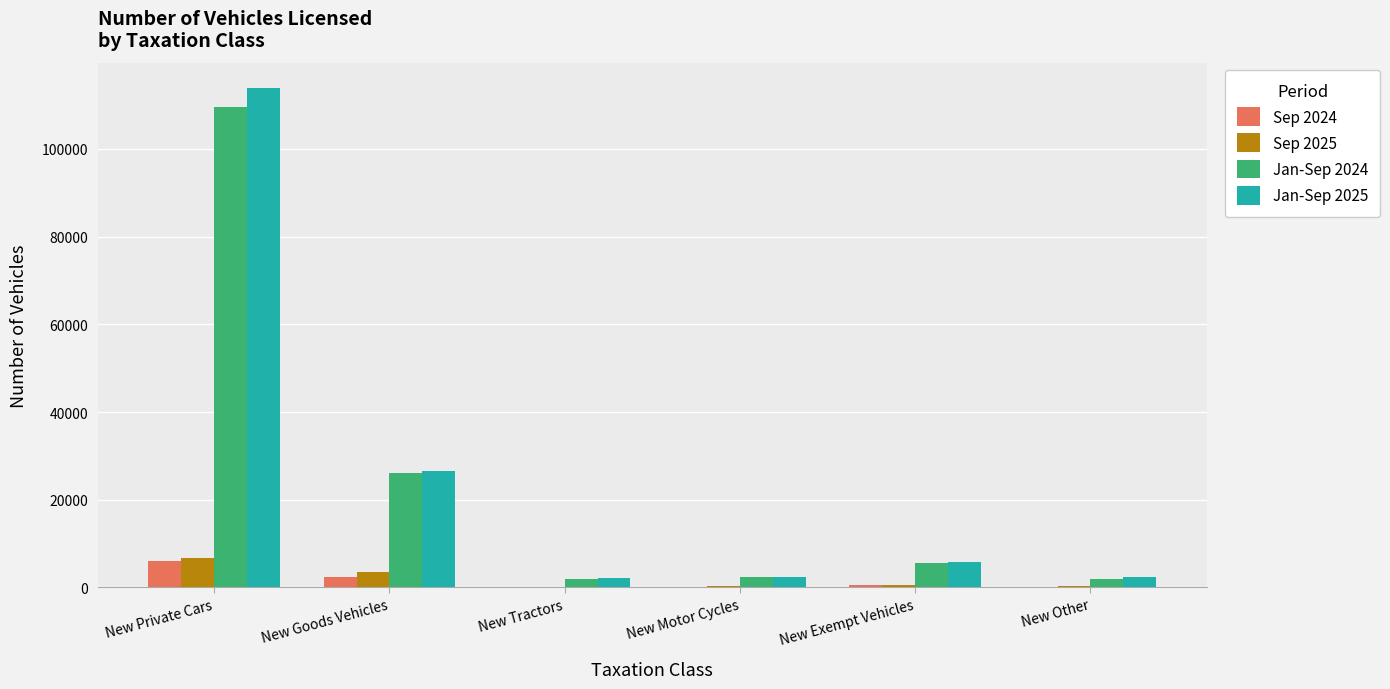

At which category is the sum across all series the highest?

New Private Cars